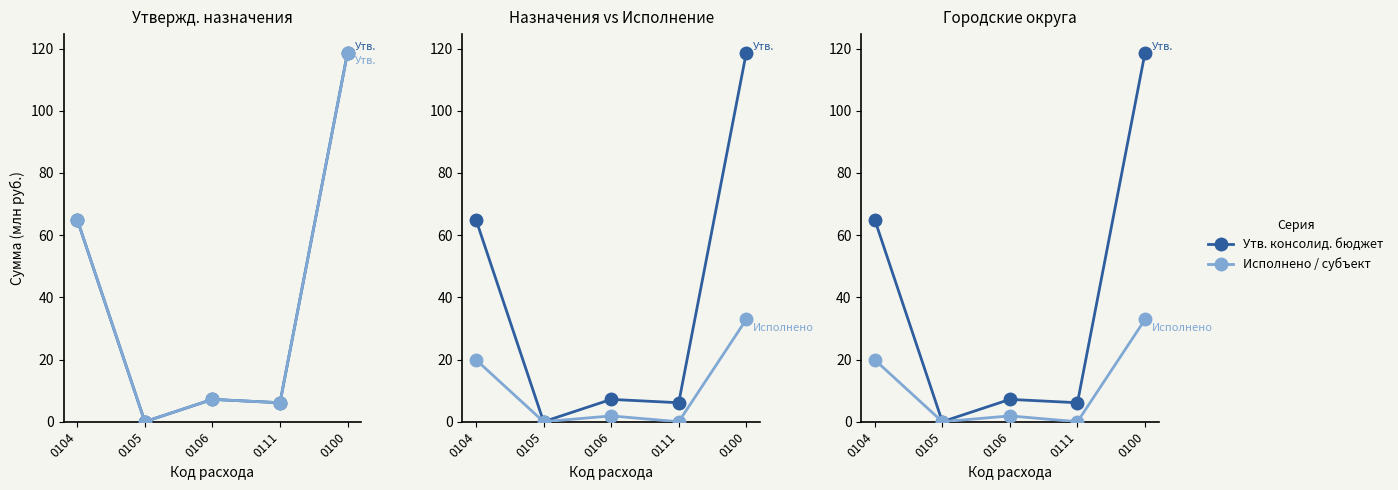

What is the value of the Исполнено консолид. бюджет point at the 3rd from the left?

1.9